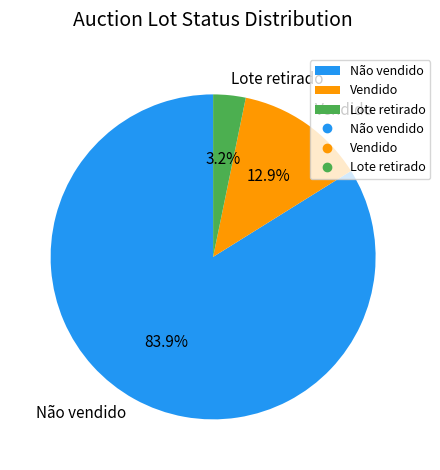

Is there any slice that represents more than half of the pie?

Yes